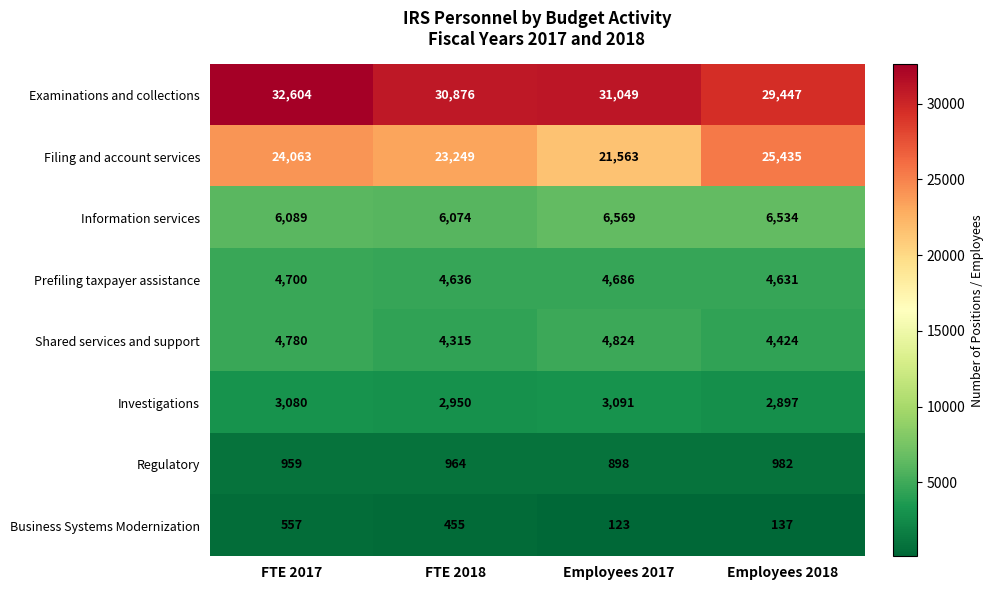

At FTE 2017, list the series in order from largest to smallest.

Examinations and collections, Filing and account services, Information services, Shared services and support, Prefiling taxpayer assistance, Investigations, Regulatory, Business Systems Modernization